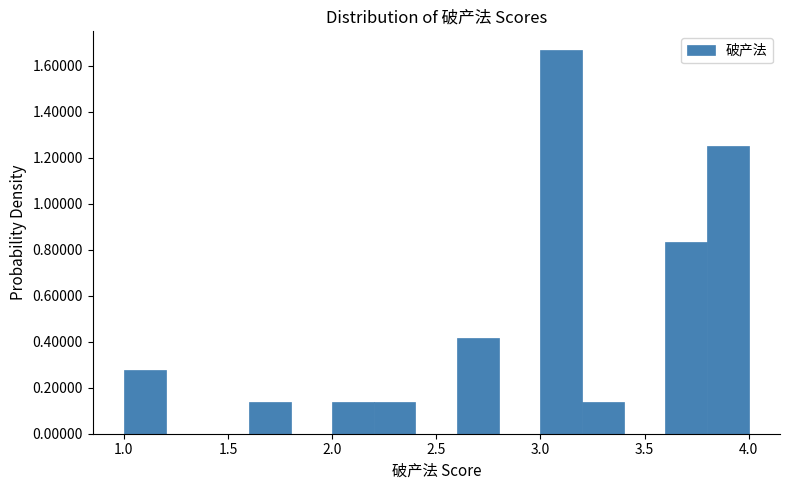

What is the height of the bar covering 1.0 to 1.2 on the x-axis? The values are not printed on the chart, so give them approximately, as read against the axis.

0.28